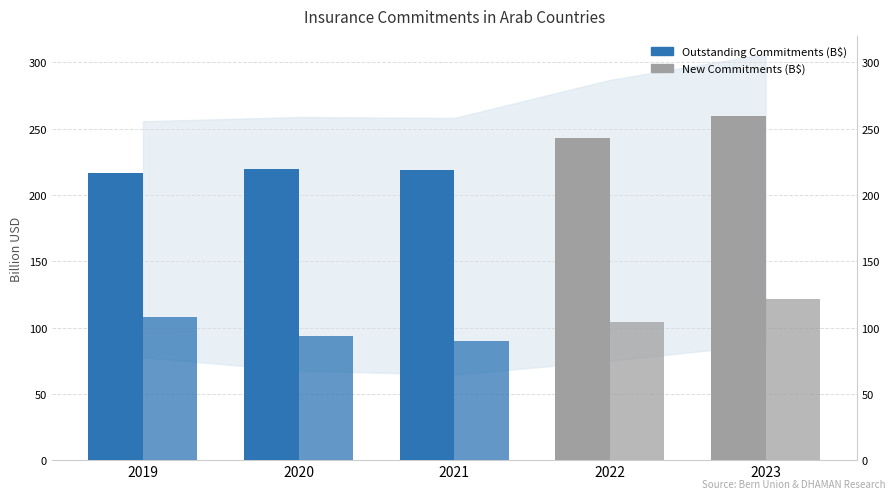

List the series in order of their overall mean, lowest first.

New Commitments (B$), Outstanding Commitments (B$)